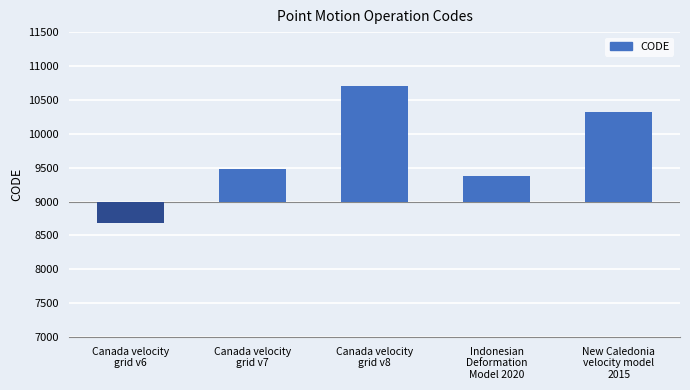

Which category has the highest value across all series?

Canada velocity
grid v8